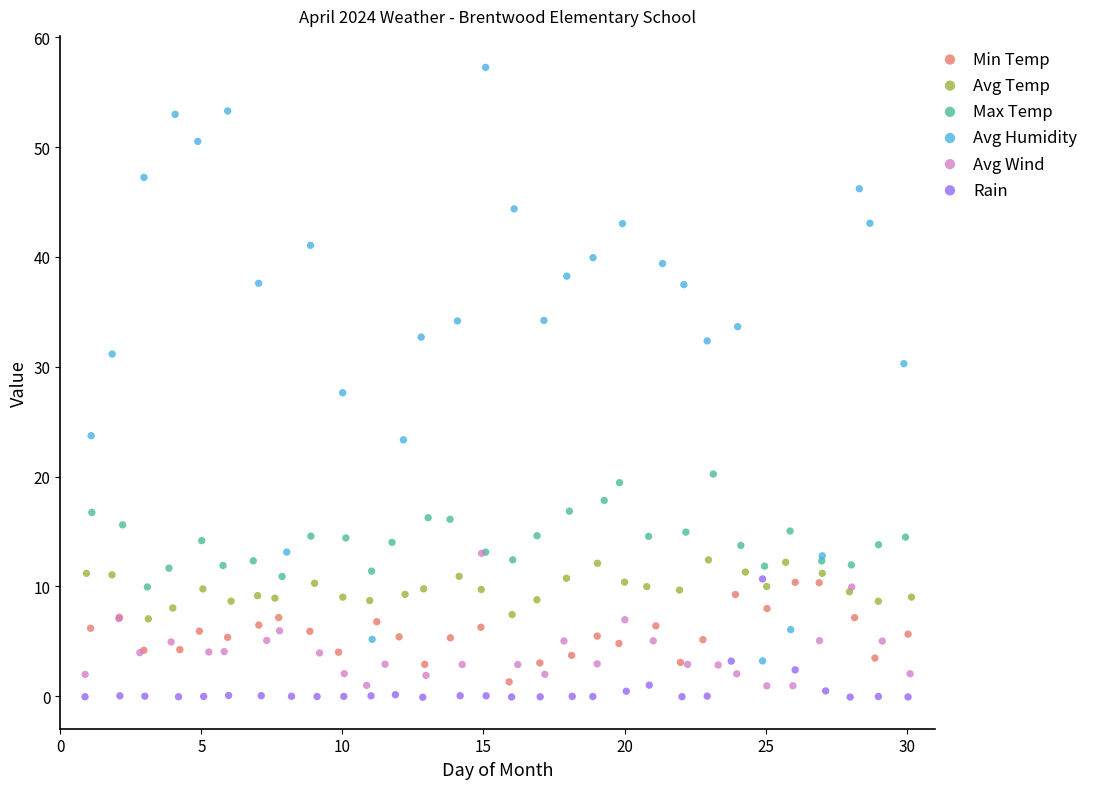

Which series contains the highest Y value?

Avg Humidity